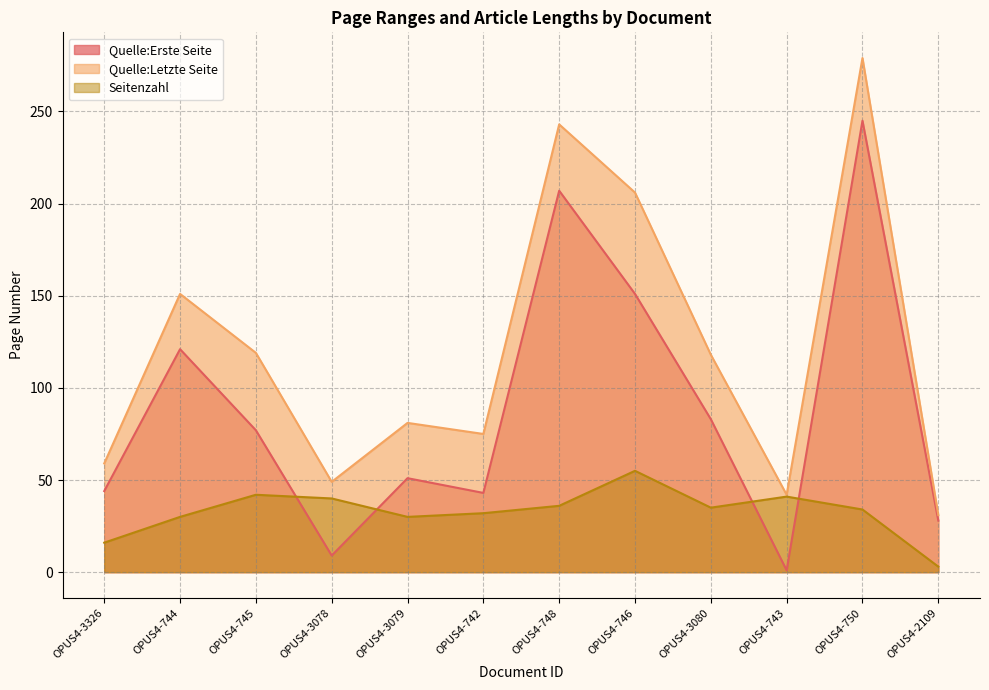

The value of Seitenzahl at OPUS4-3080 is 35. True or false?

True